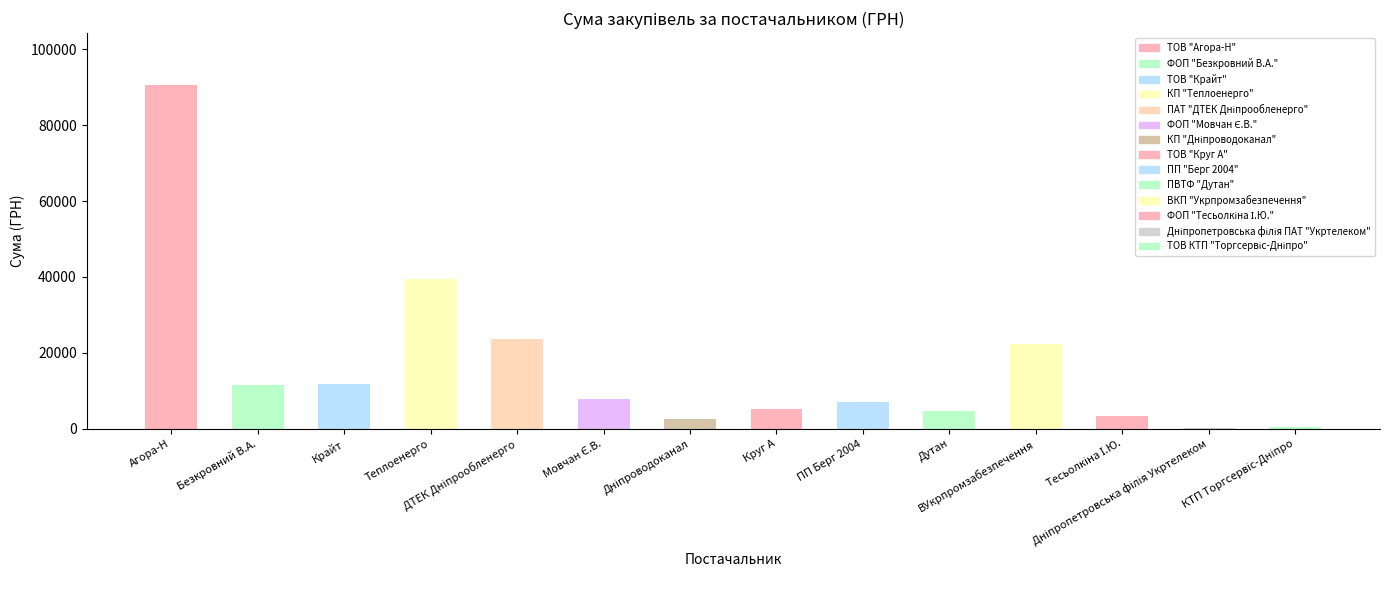

What is the maximum value shown in the chart?

90637.6